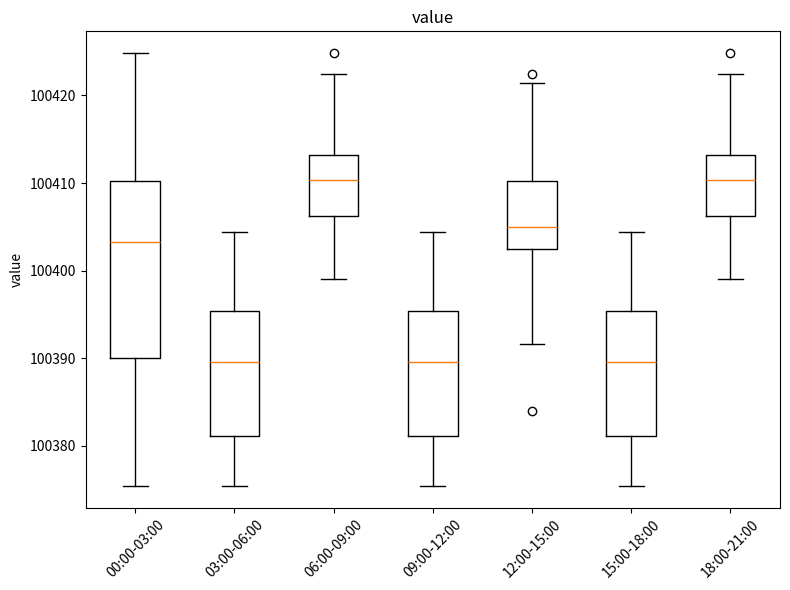

Reading left to right, transcribe this box plot: for each box, give where its median line is, the range the box spans, and where its two whiskers end, as read against the y-axis. The values are not printed on the chart, so give them approximately, as read against the axis.

00:00-03:00: median 100403, box 100390 to 100410, whiskers 100375 to 100425
03:00-06:00: median 100390, box 100381 to 100395, whiskers 100375 to 100404
06:00-09:00: median 100410, box 100406 to 100413, whiskers 100399 to 100422
09:00-12:00: median 100390, box 100381 to 100395, whiskers 100375 to 100404
12:00-15:00: median 100405, box 100402 to 100410, whiskers 100392 to 100421
15:00-18:00: median 100390, box 100381 to 100395, whiskers 100375 to 100404
18:00-21:00: median 100410, box 100406 to 100413, whiskers 100399 to 100422